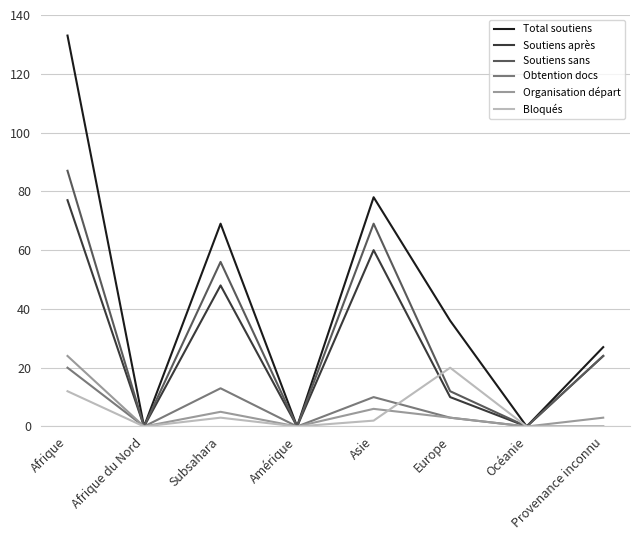

In Bloqués, how many points are higher than both neighbors (excluding endpoints)?

2